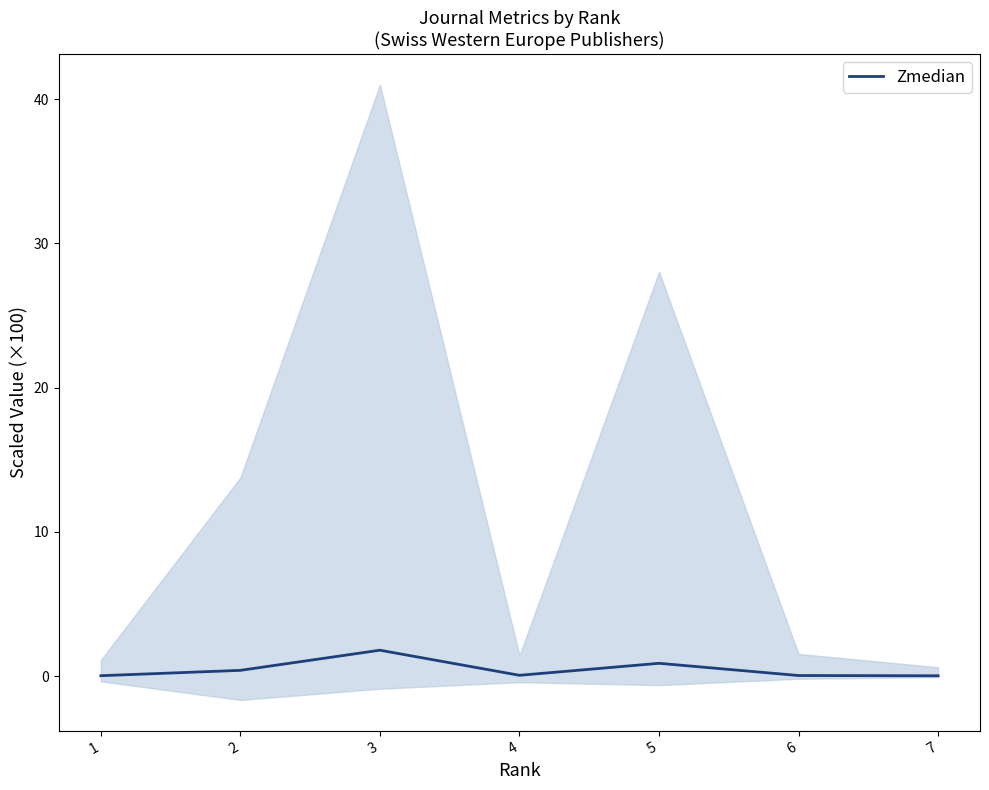

Is this an area chart (filled region under the line)?

No